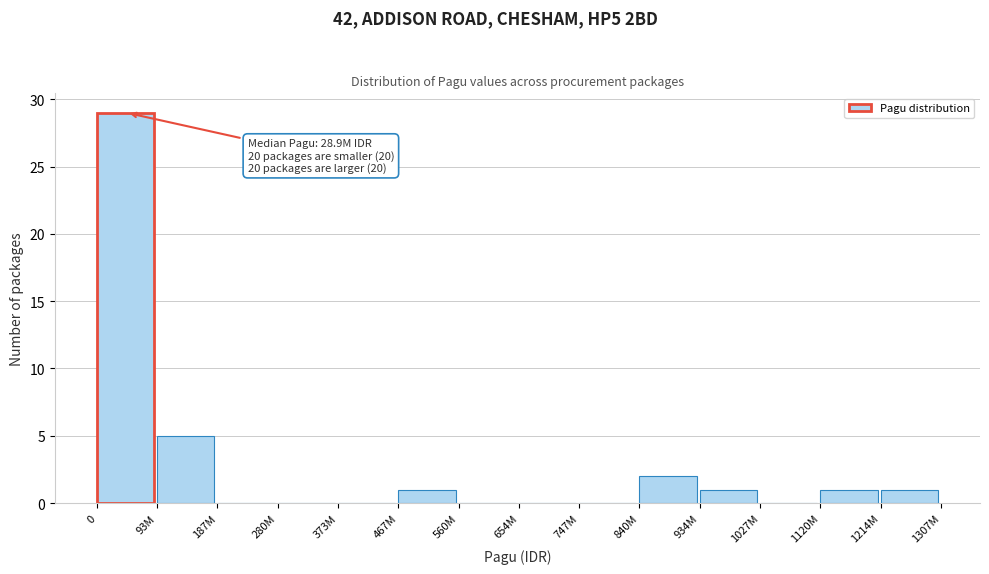

Reading left to right, extract all data points from this chart.

0=29	93M=5	187M=0	280M=0	373M=0	467M=1	560M=0	654M=0	747M=0	840M=2	934M=1	1027M=0	1120M=1	1214M=1